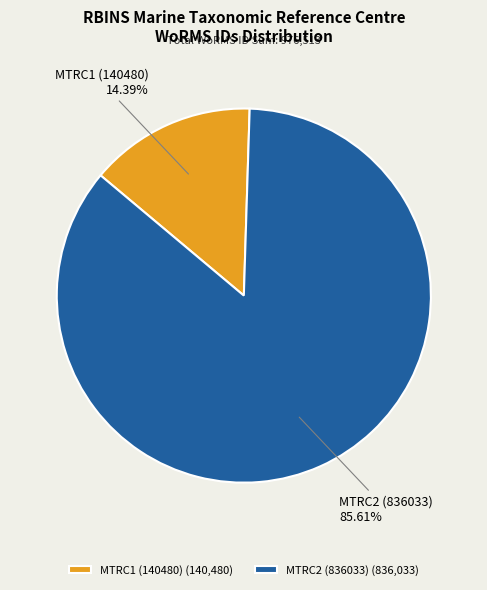

To the nearest percent, what is the difference between the largest and smallest slice percentages?

71%